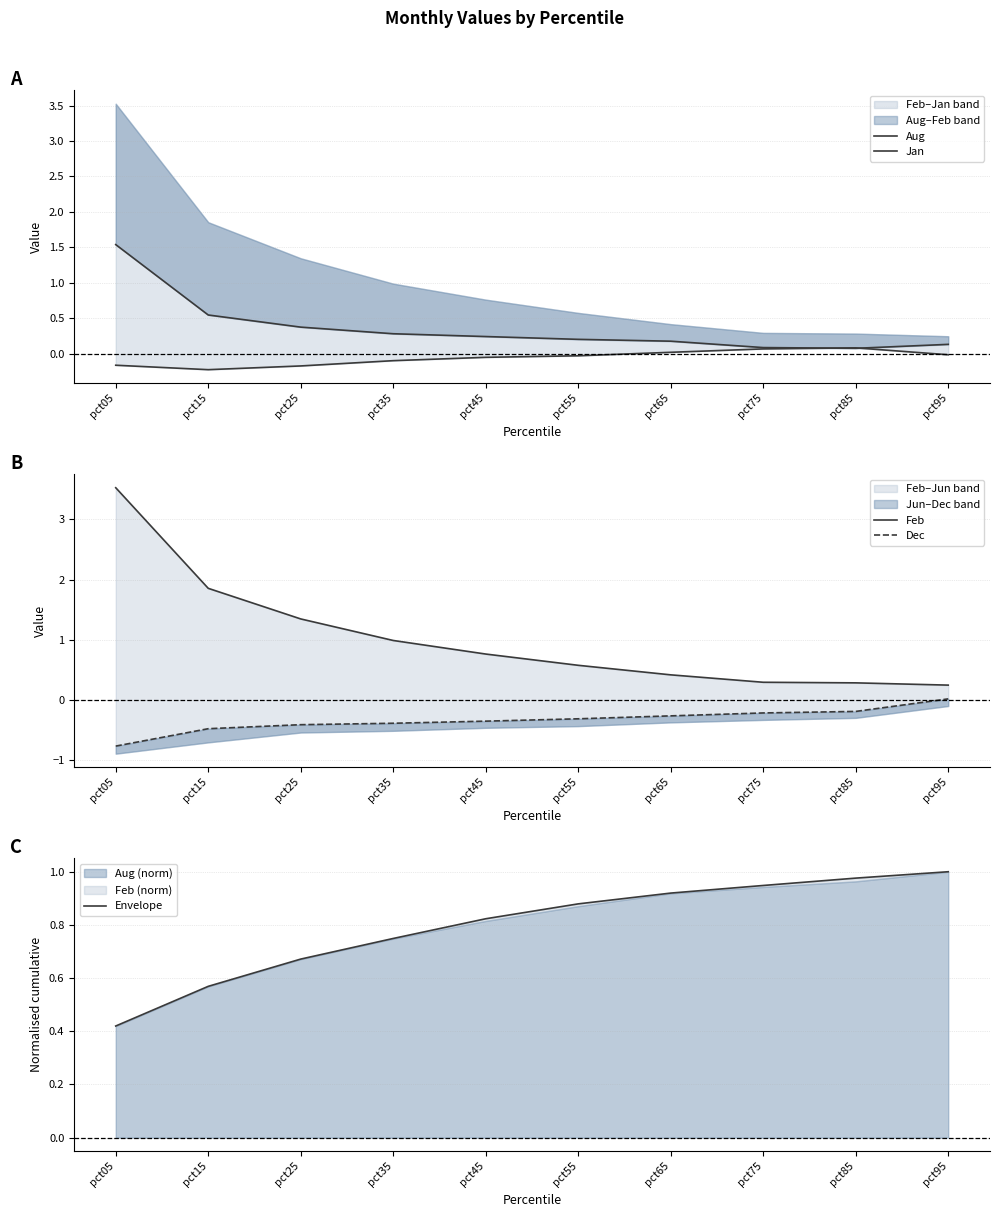

What is the difference between the Envelope values at pct85 and pct45?

0.2